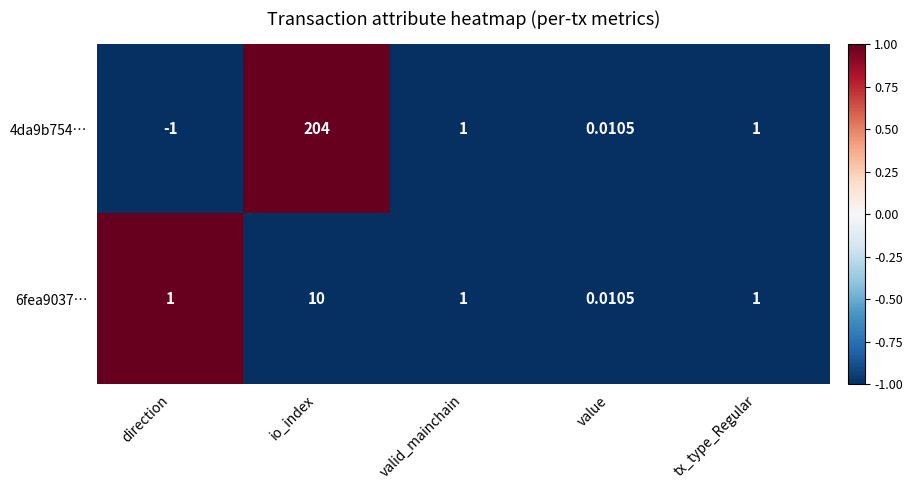

At which label does 6fea9037… reach its peak?

io_index